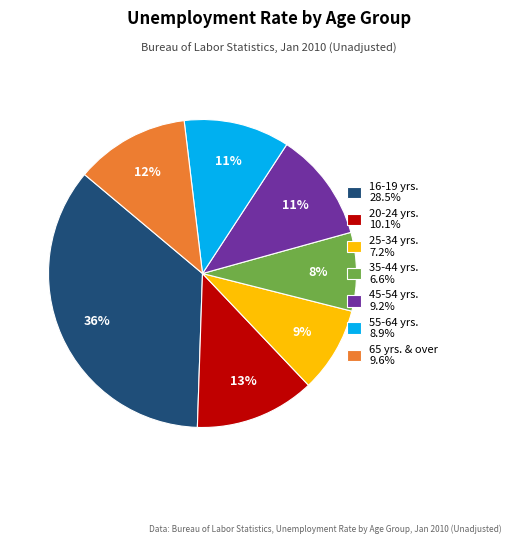

What percentage is the 20-24 yrs. slice, to the nearest percent?

13%